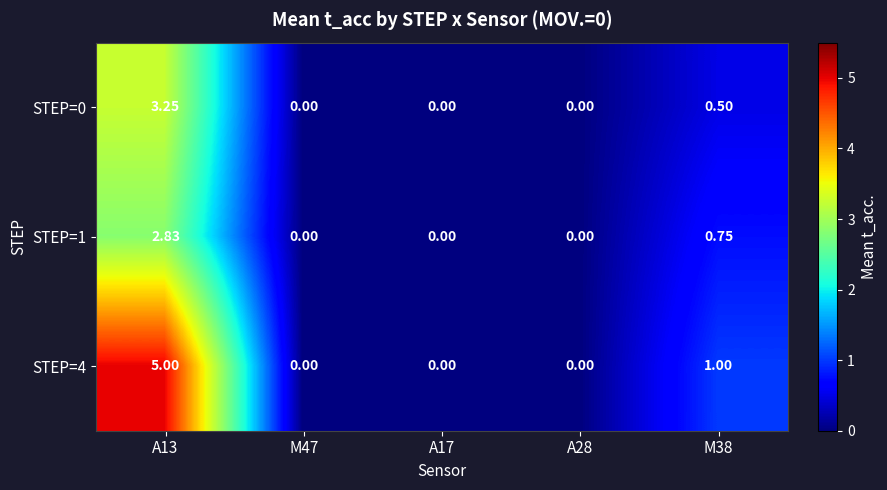

Is the value of STEP=0 at M38 greater than the value of STEP=4 at A13?

No